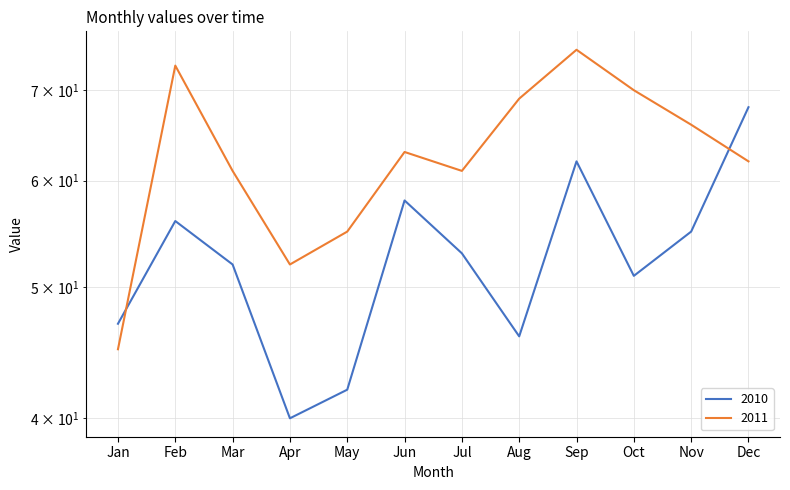

True or false: 2010 and 2011 cross at least once.

True